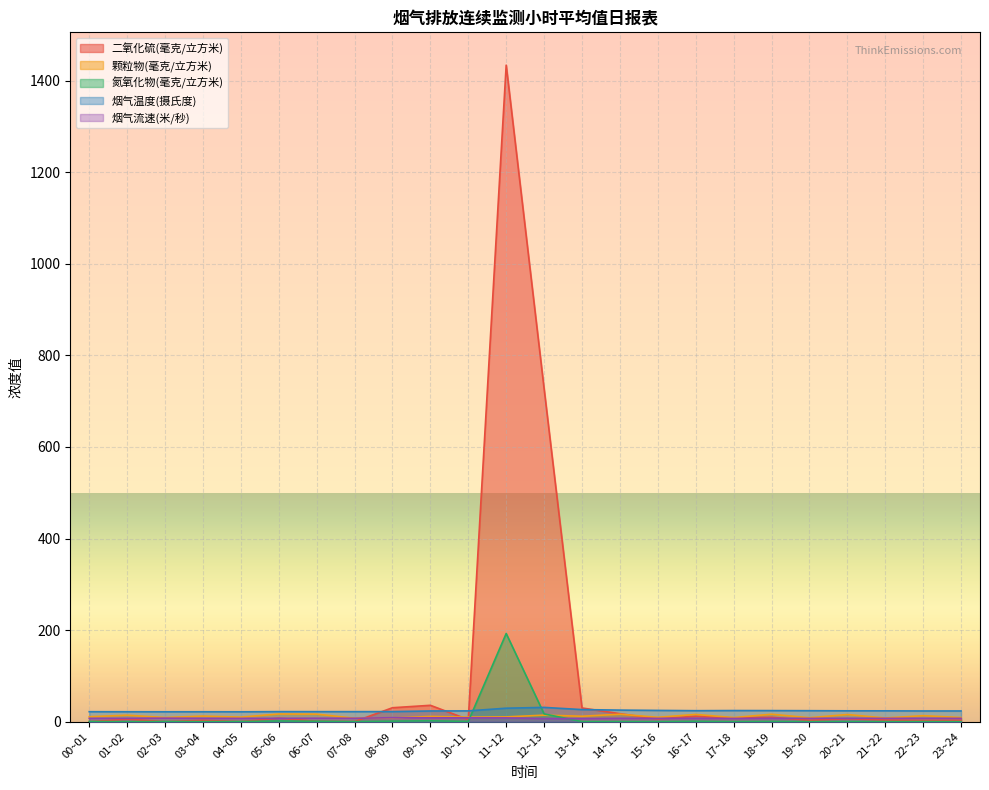

Does the chart display data point markers on the line(s)?

No